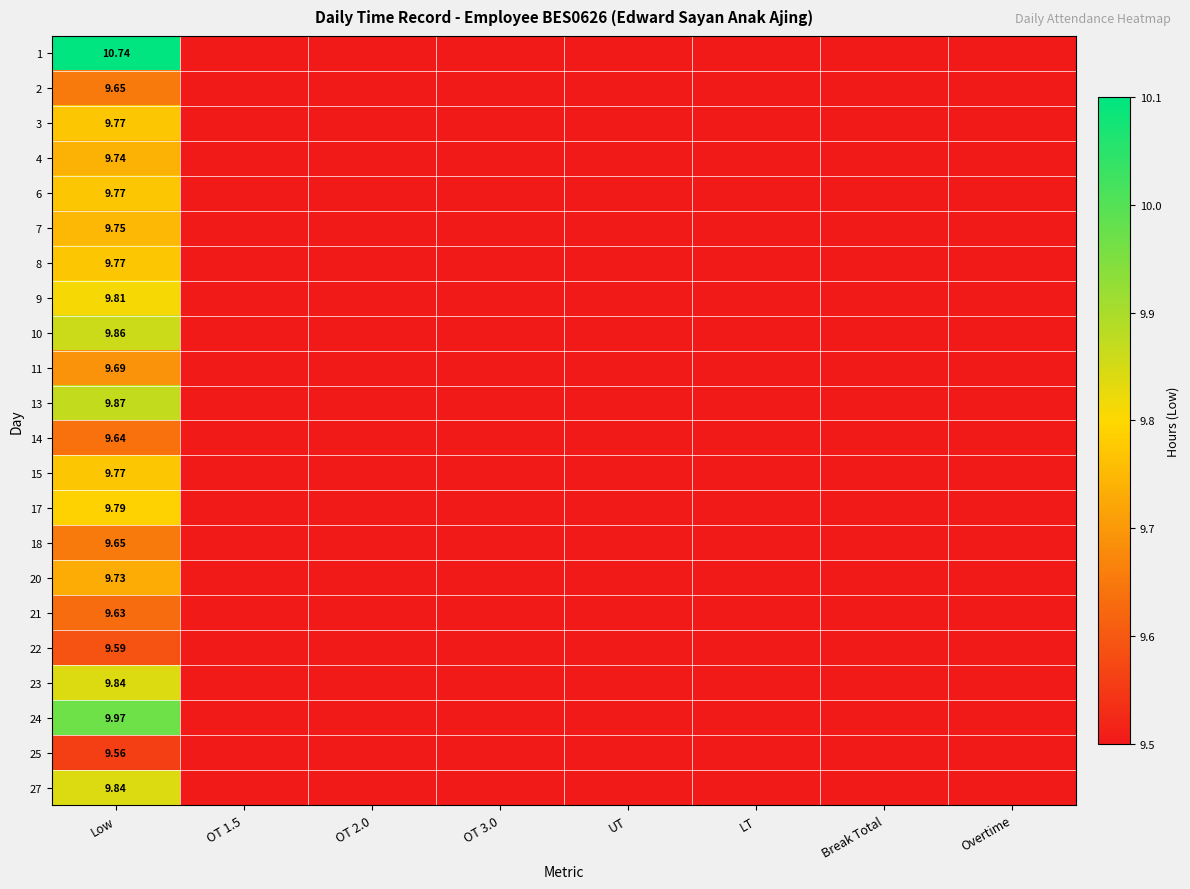

The 8 series shows 3.2 at LT. True or false?

False